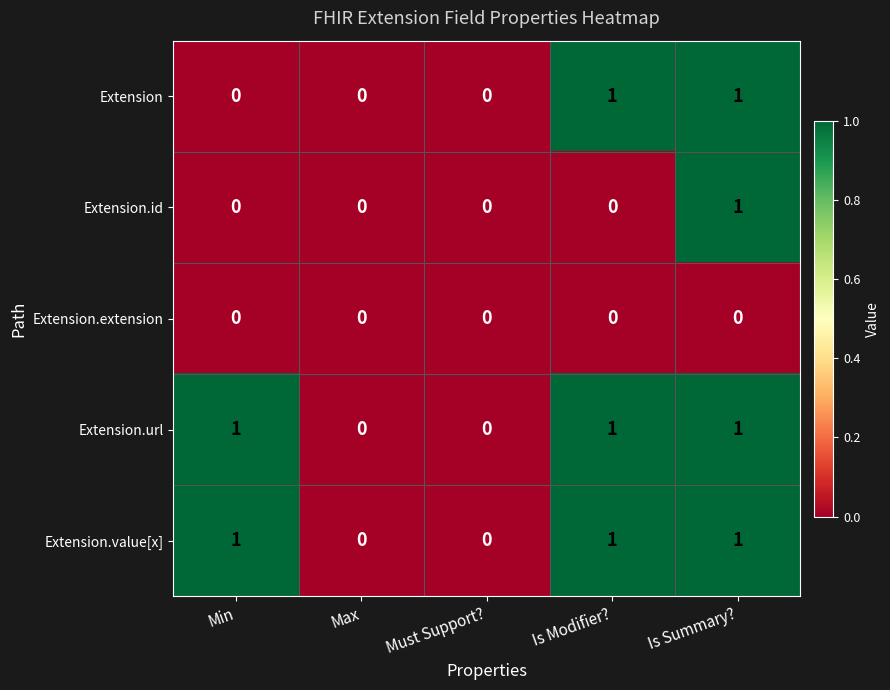

At which category is the sum across all series the highest?

Is Summary?